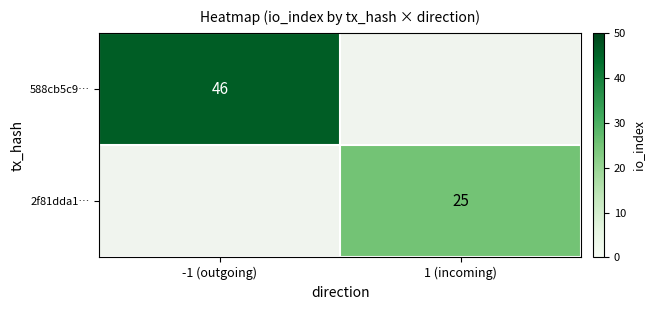

The 2f81dda1… series shows 25 at 1 (incoming). True or false?

True